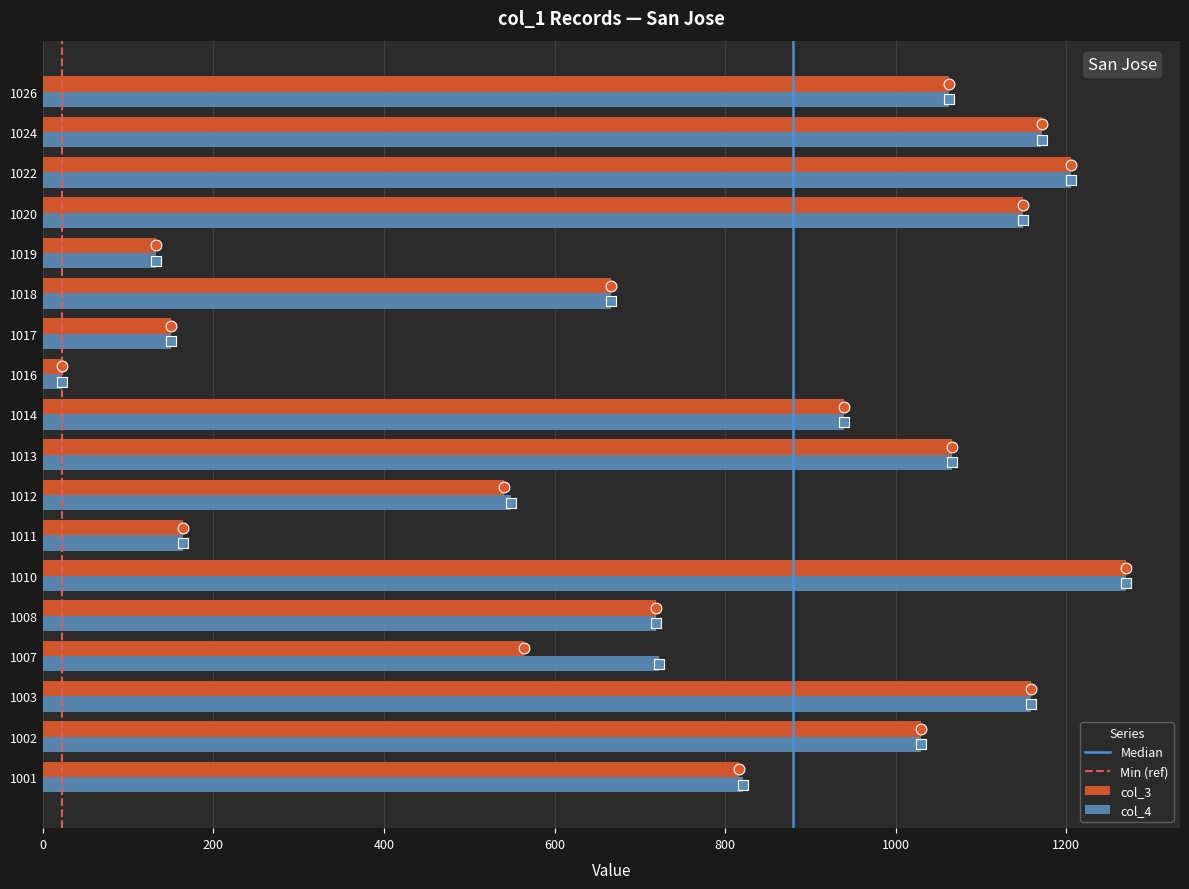

At which label is col_4 closest to 646?

1018